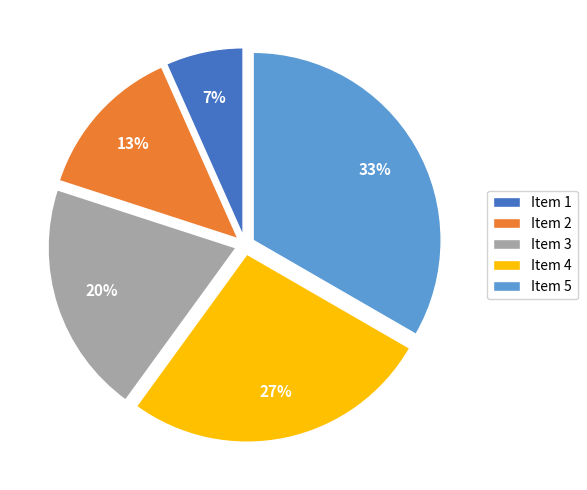

How many segments does this pie chart have?

5